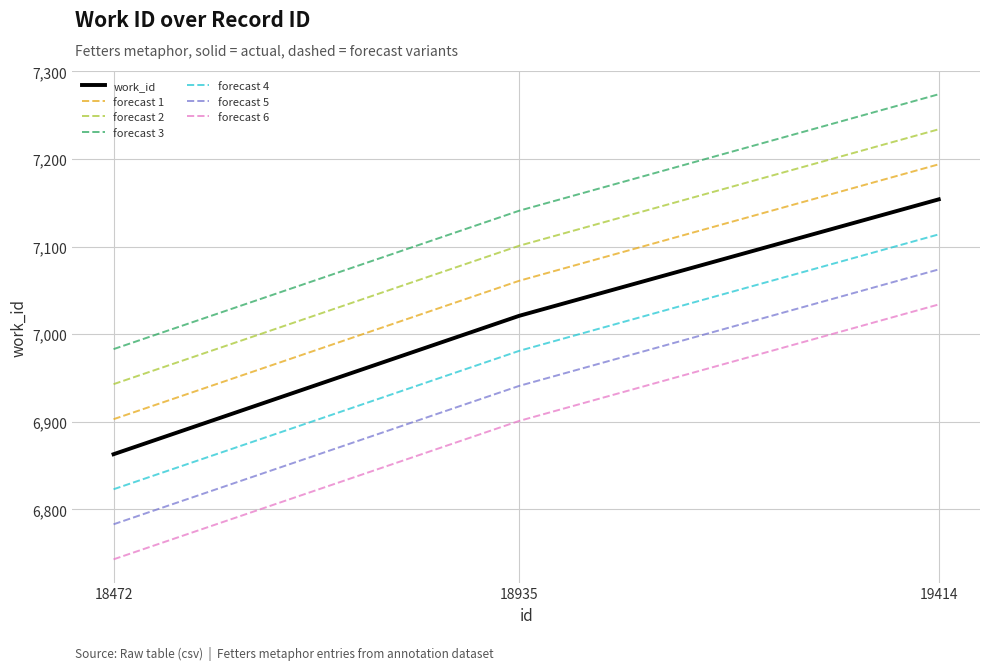

What is the approximate value of forecast 5 at 18472, to the nearest 10?

6780